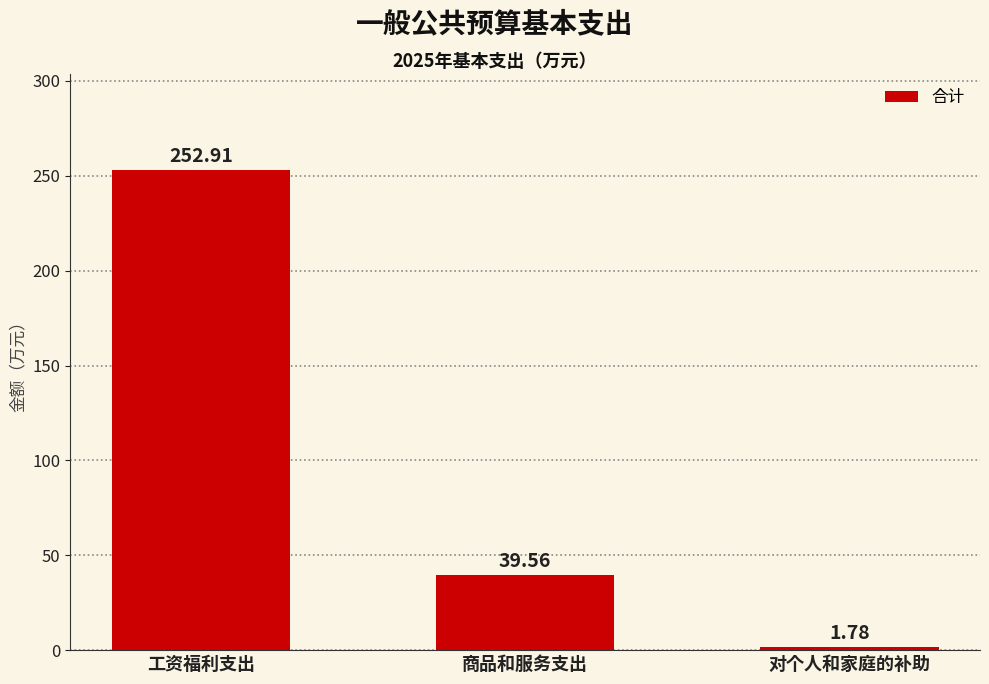

Rank the categories by value from lowest to highest.

对个人和家庭的补助, 商品和服务支出, 工资福利支出